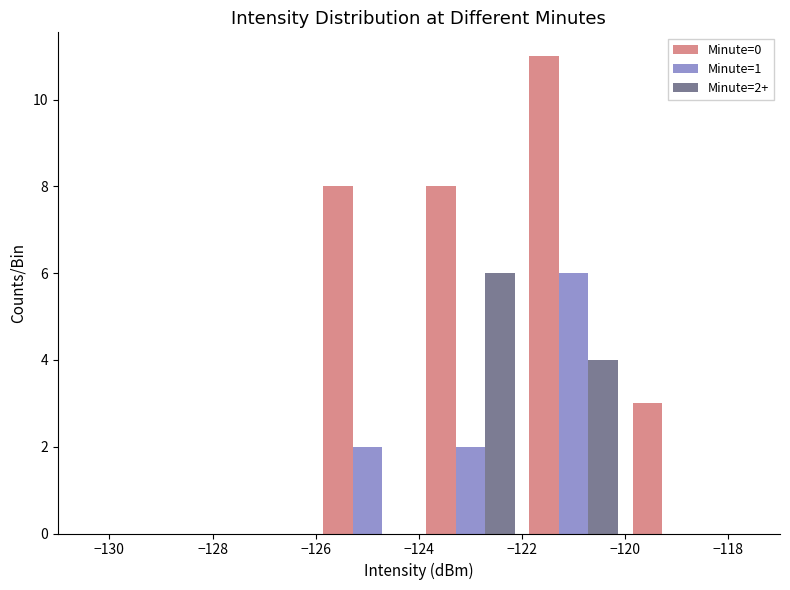

Which series has the largest total across all categories?

Minute=0